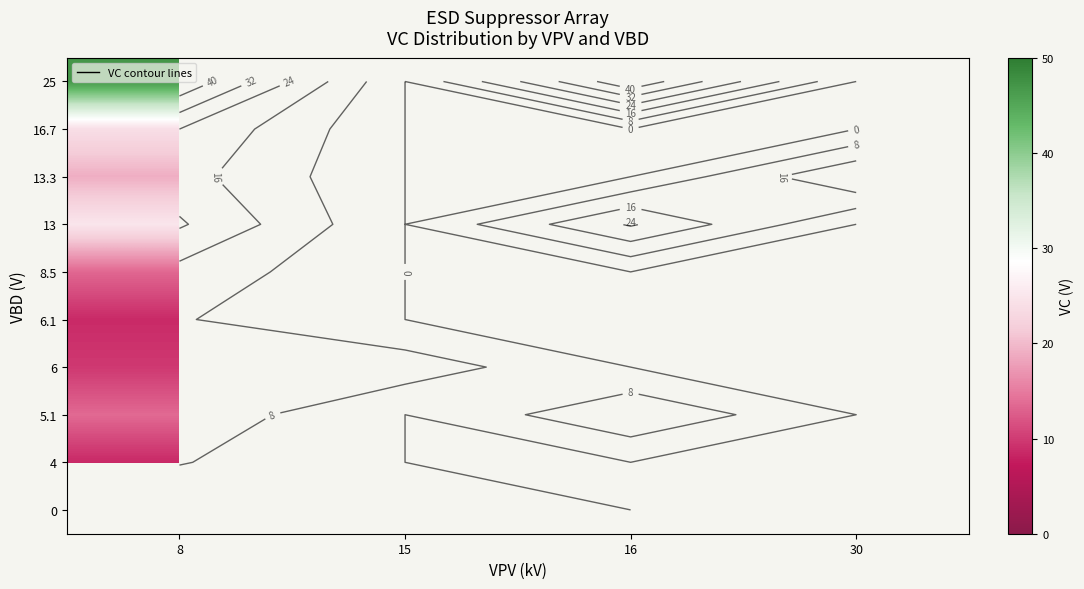

List the labels in order of 16.7 value, largest first.

8, 15, 16, 30